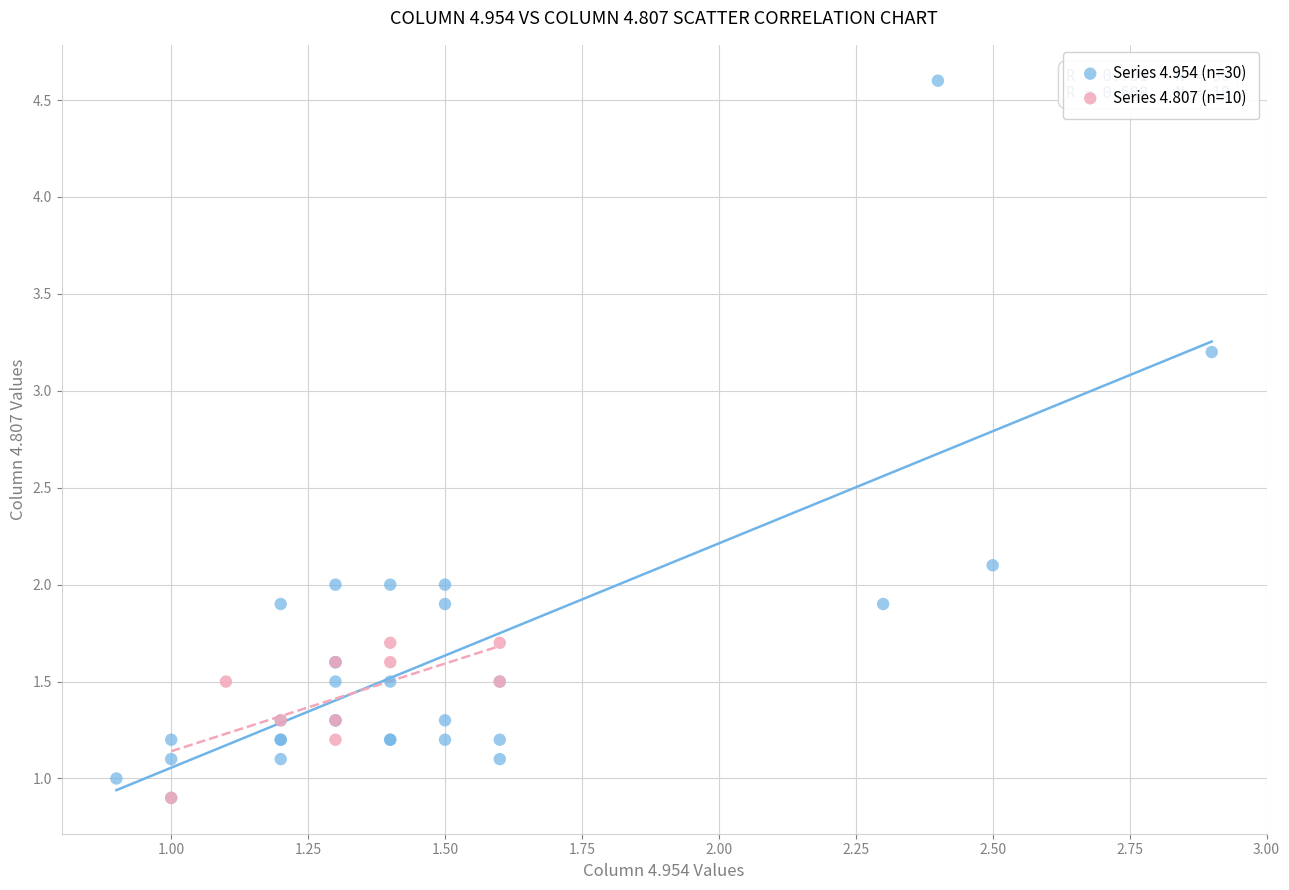

Which series reaches the maximum Y coordinate?

Series 4.954 (n=30)